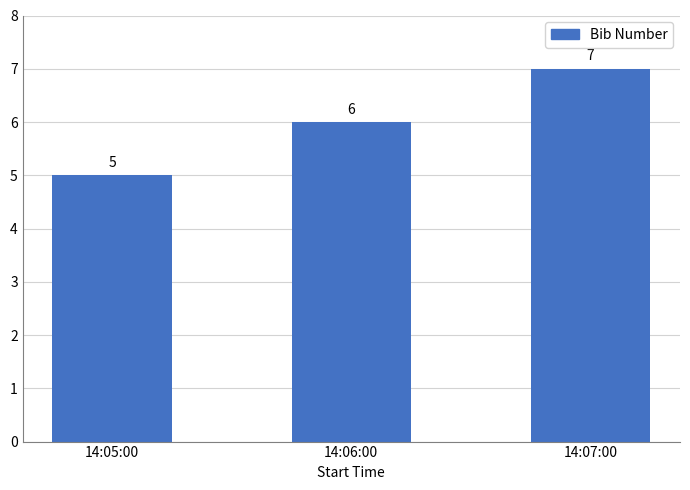

Are the bars grouped side by side (vs. stacked)?

No